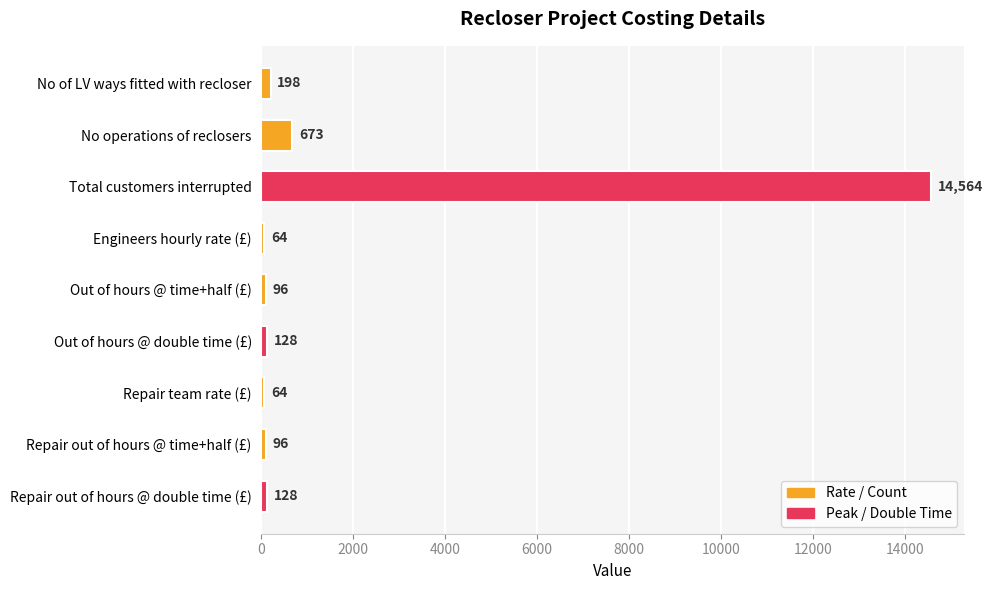

What is the change in value from Out of hours @ double time (£) to Repair team rate (£)?

-64